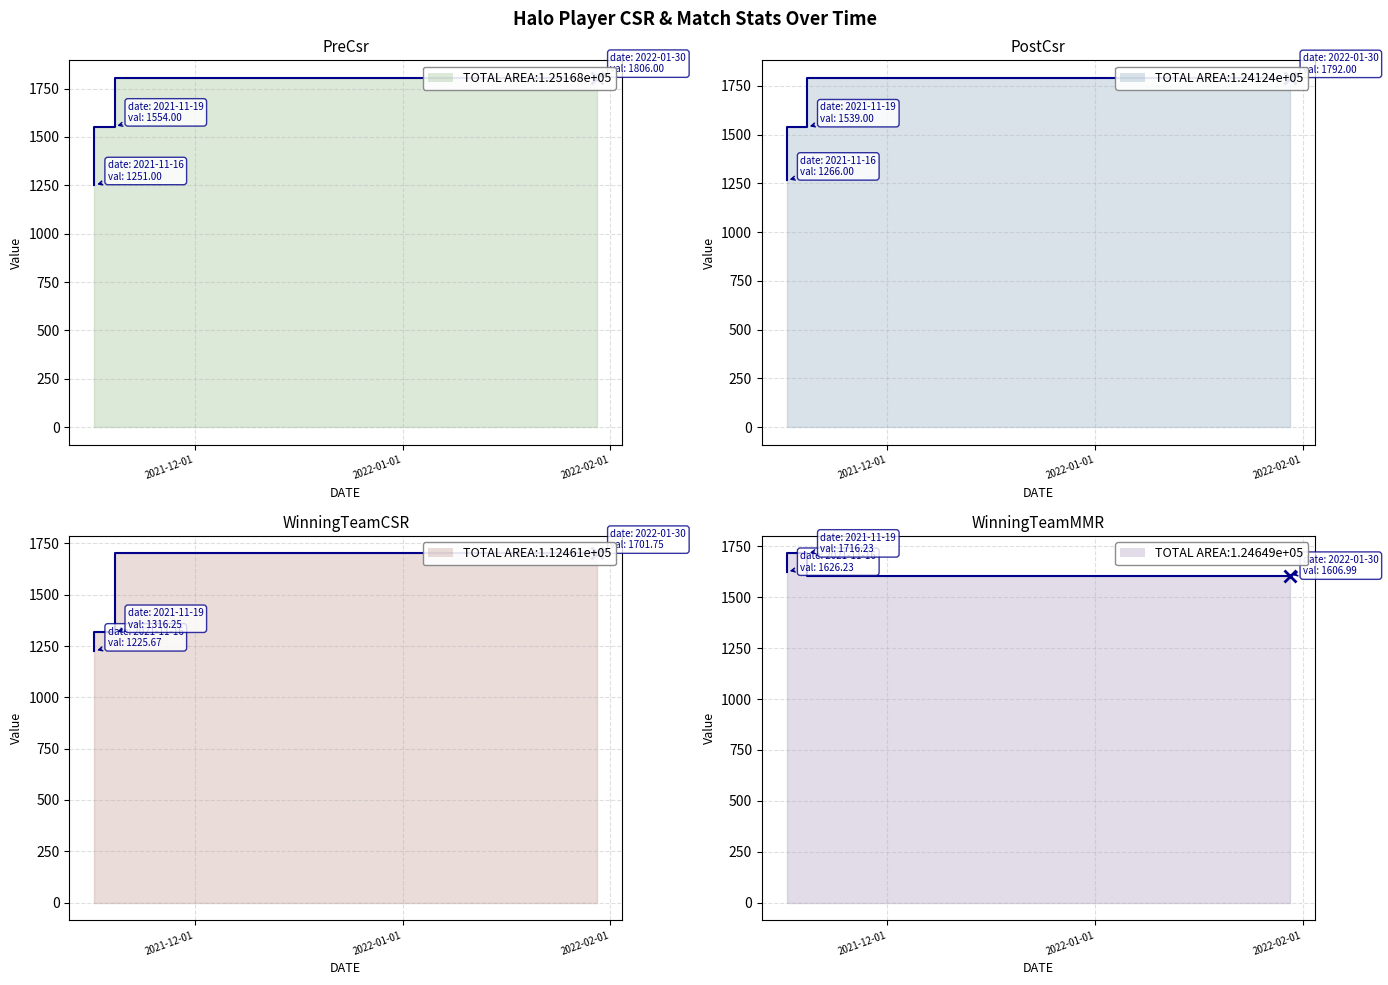

At which category is the sum across all series the highest?

2022-02-01